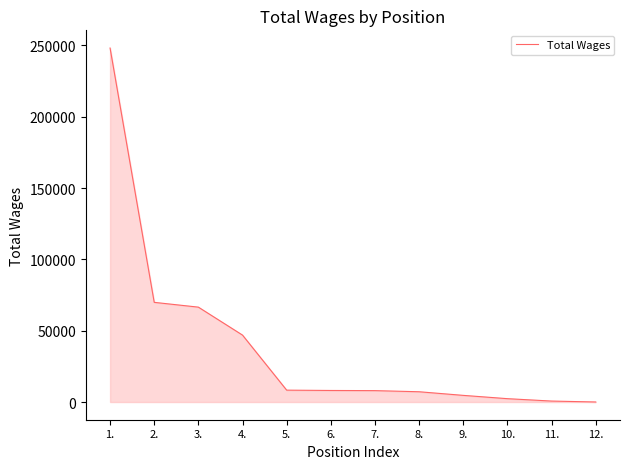

What is the change in value from 1. to 6.?

-240080